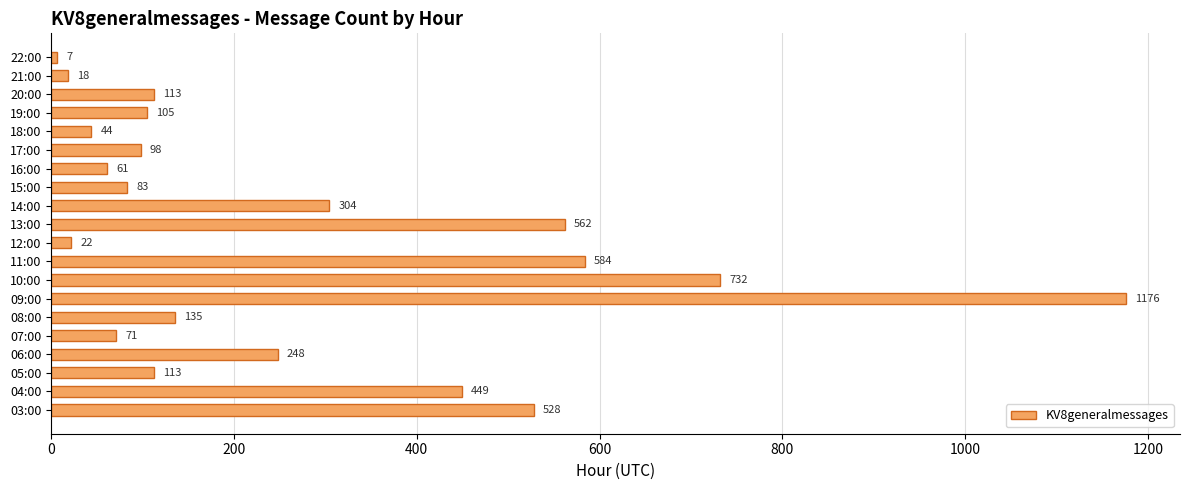

The chart shows a value of 150 at 19:00. True or false?

False